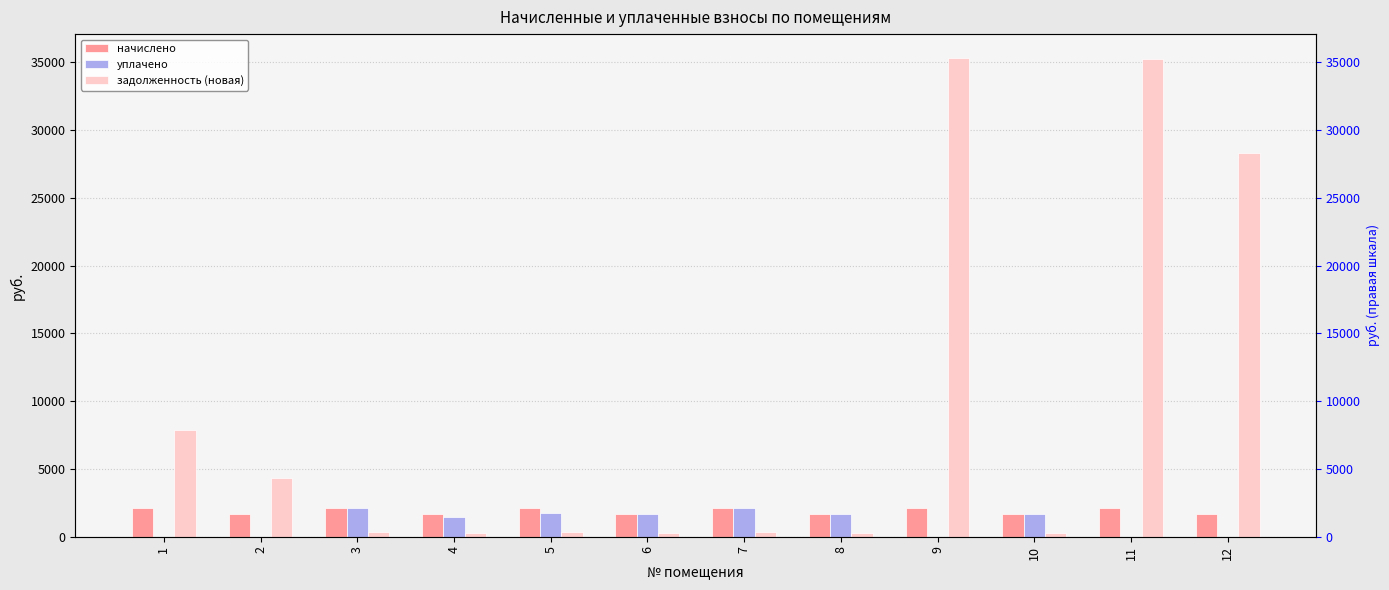

How many values in the начислено series are below 2089?

6